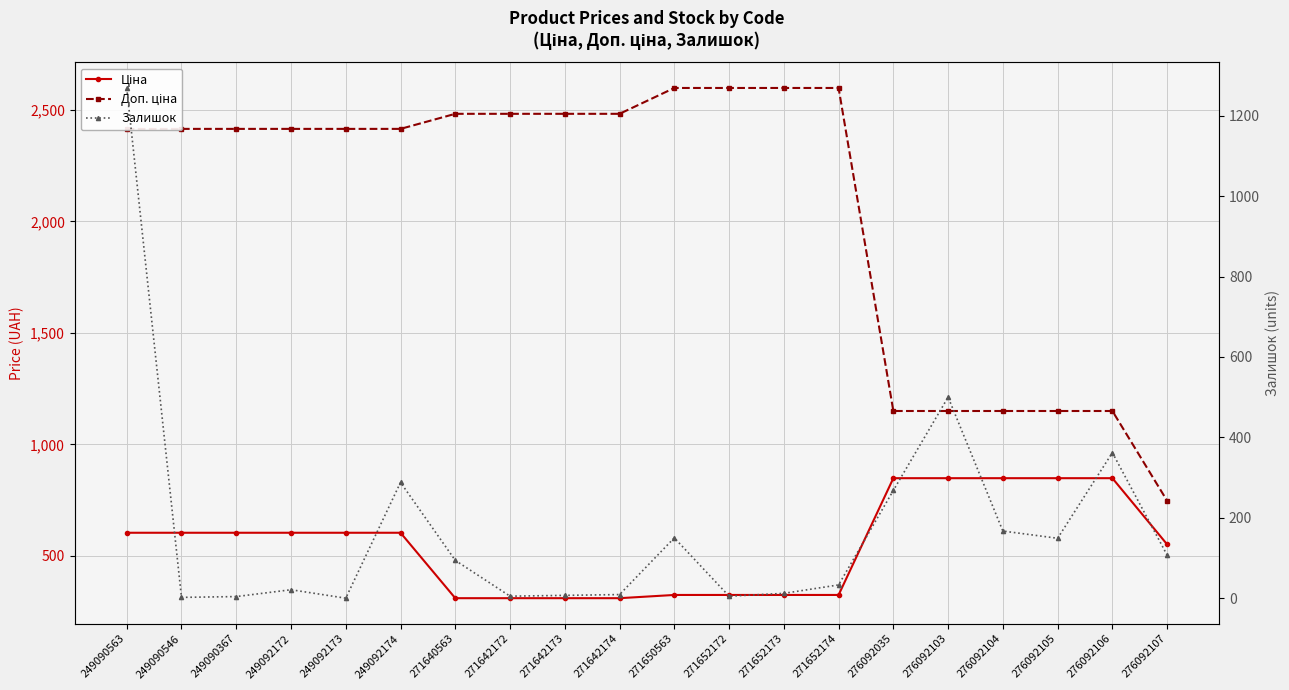

Reading left to right, transcribe all the data shown in this chart.

Ціна: 249090563=603.7	249090546=603.7	249090367=603.7	249092172=603.7	249092173=603.7	249092174=603.7	271640563=310.3	271642172=310.3	271642173=310.3	271642174=310.3	271650563=324.8	271652172=324.8	271652173=324.8	271652174=324.8	276092035=848.4	276092103=848.4	276092104=848.4	276092105=848.4	276092106=848.4	276092107=551.5
Доп. ціна: 249090563=2414.8	249090546=2414.8	249090367=2414.8	249092172=2414.8	249092173=2414.8	249092174=2414.8	271640563=2482.4	271642172=2482.4	271642173=2482.4	271642174=2482.4	271650563=2598.3	271652172=2598.3	271652173=2598.3	271652174=2598.3	276092035=1149.7	276092103=1149.7	276092104=1149.7	276092105=1149.7	276092106=1149.7	276092107=747.0
Залишок: 249090563=1269.0	249090546=2.0	249090367=4.0	249092172=21.0	249092173=0.0	249092174=288.0	271640563=94.0	271642172=5.0	271642173=7.0	271642174=9.0	271650563=150.0	271652172=5.0	271652173=12.0	271652174=33.0	276092035=268.0	276092103=500.0	276092104=167.0	276092105=149.0	276092106=362.0	276092107=107.0